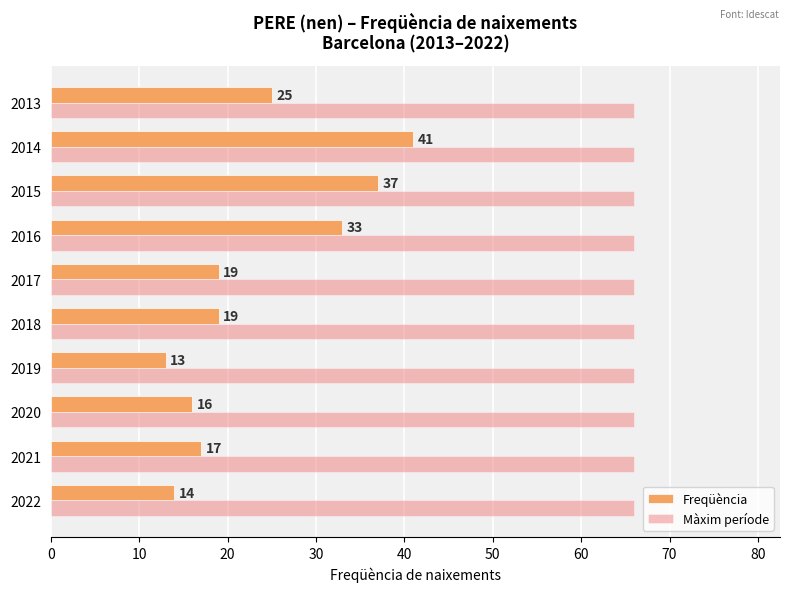

What is the maximum value for Freqüència?

41